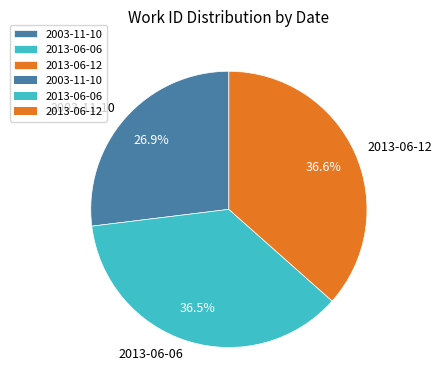

What percentage is NOT represented by 2013-06-06?

63.5%